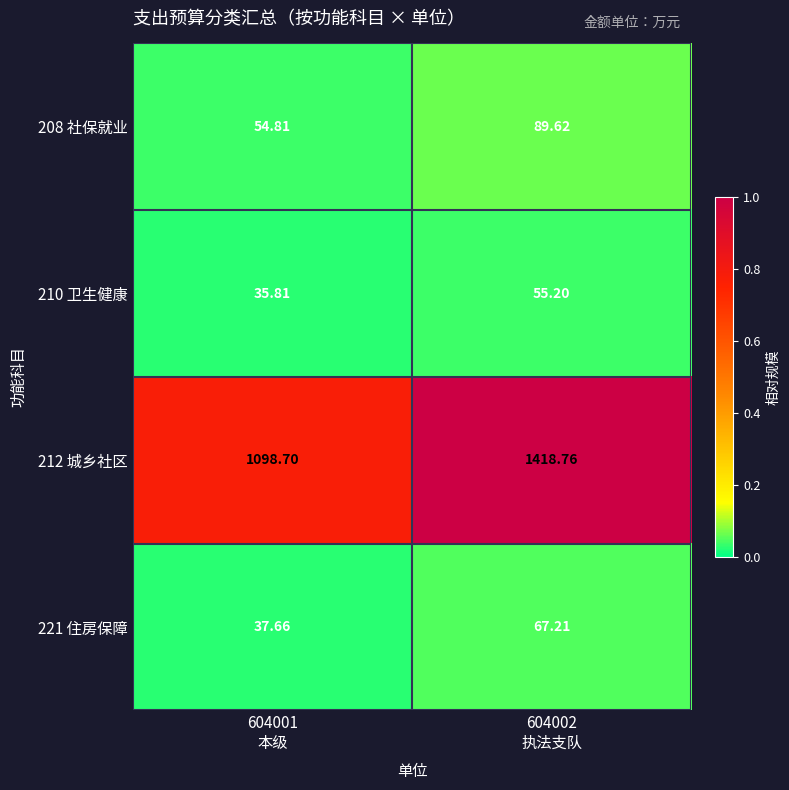

How many data points does each series have?

2